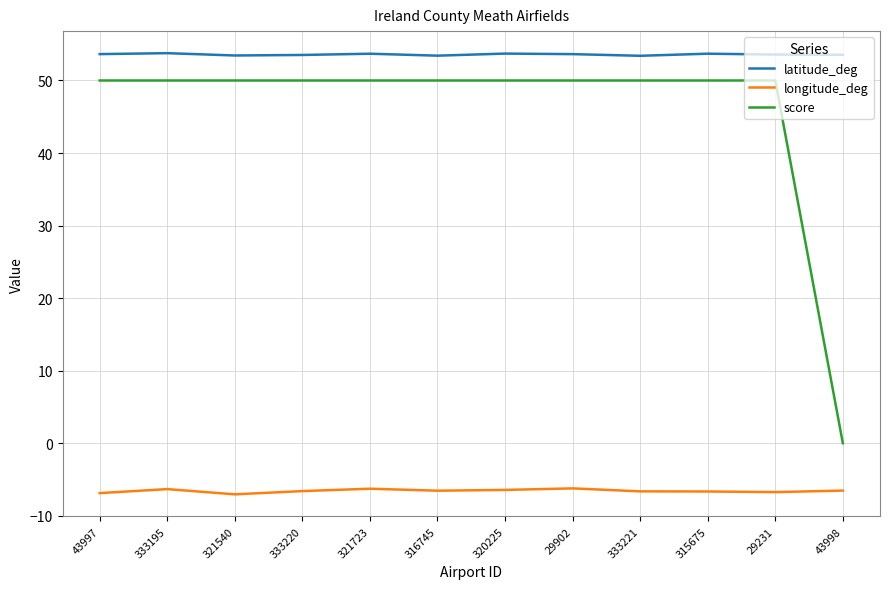

List the series in order of their peak value, lowest first.

longitude_deg, score, latitude_deg